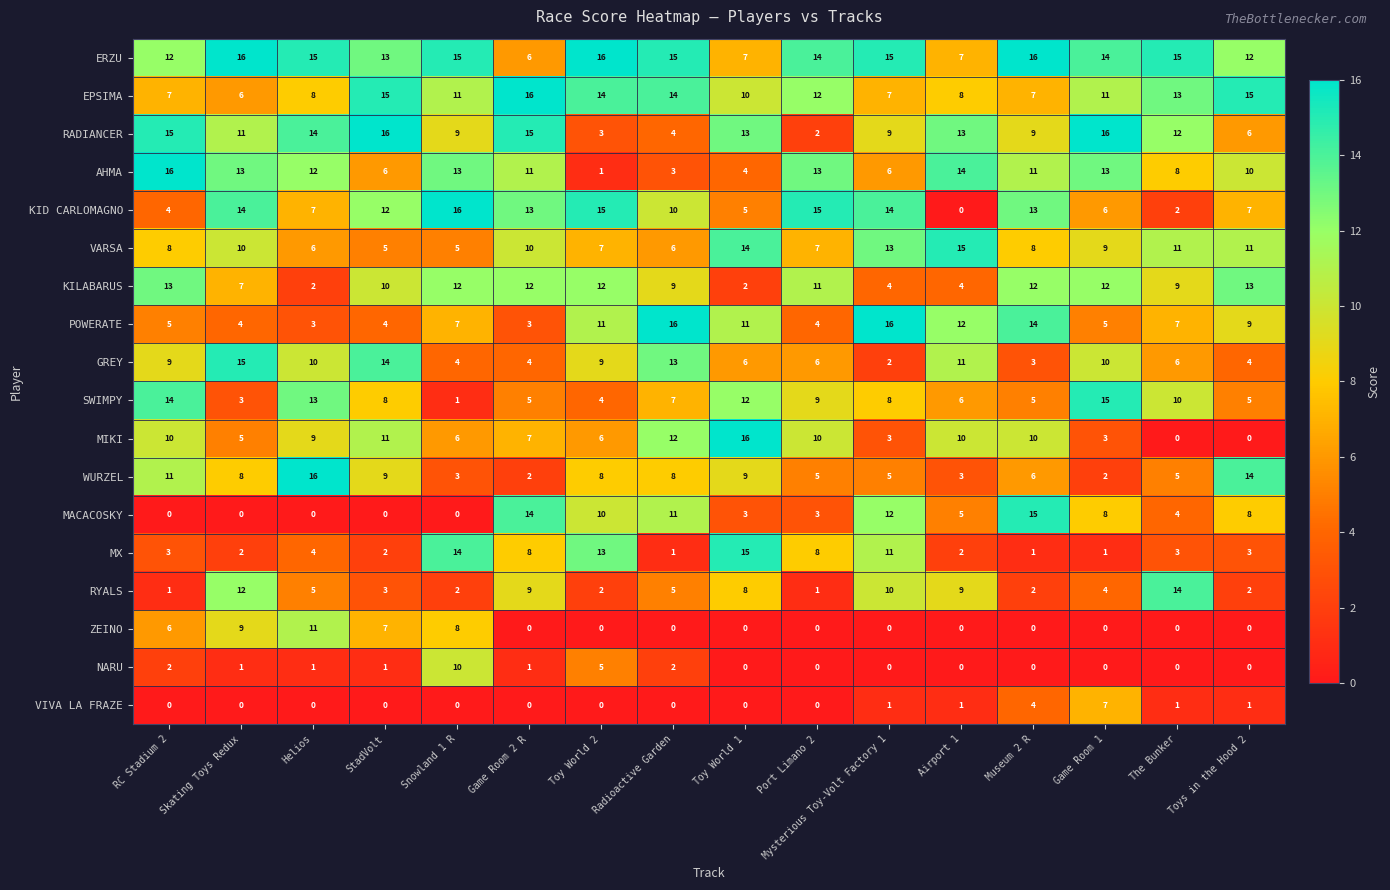

The value of MACACOSKY at Radioactive Garden is 8. True or false?

False